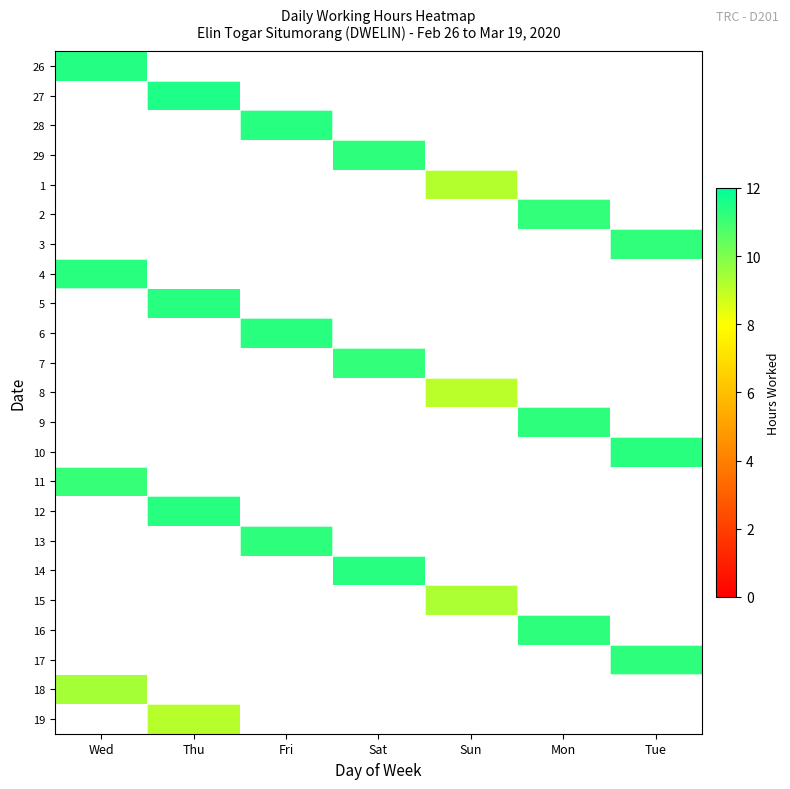

At Tue, list the series in order from smallest to largest.

26, 27, 28, 29, 1, 2, 4, 5, 6, 7, 8, 9, 11, 12, 13, 14, 15, 16, 18, 19, 3, 17, 10